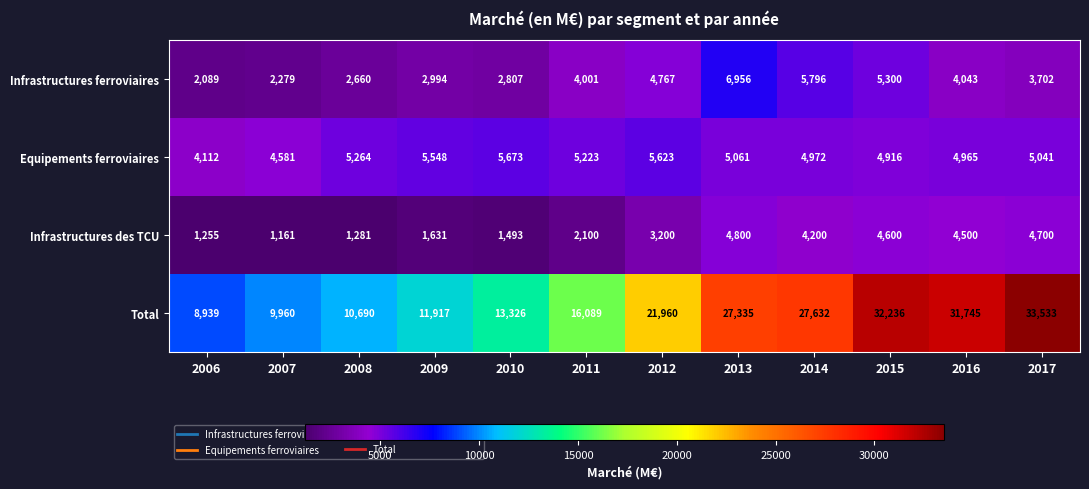

Is it true that Infrastructures ferroviaires equals 2660 at 2008?

True